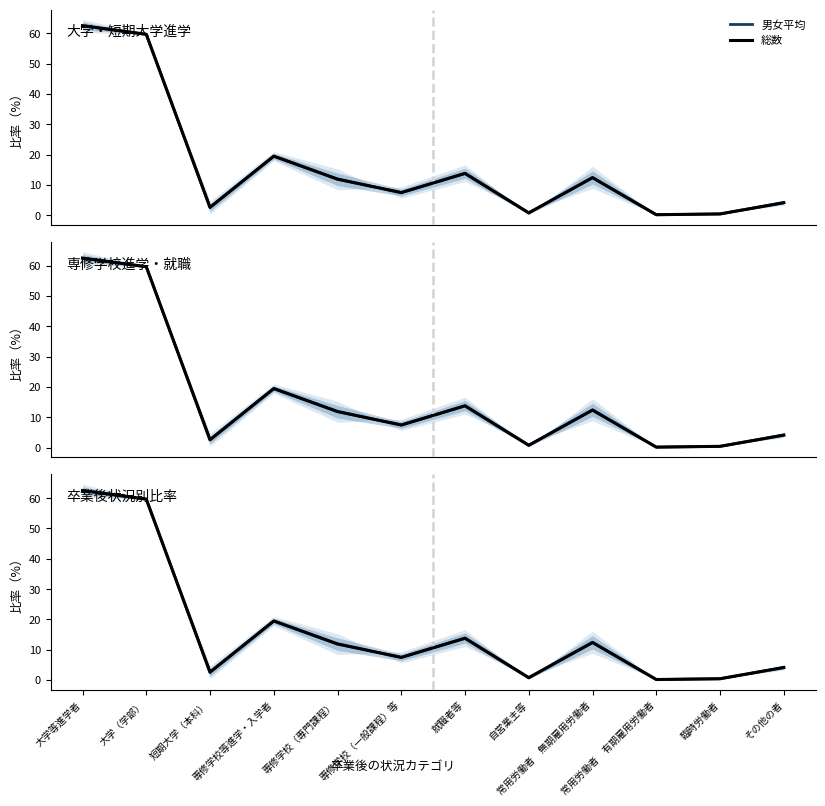

What is the difference between the 総数 values at 就職者等 and 短期大学（本科）?

11.2